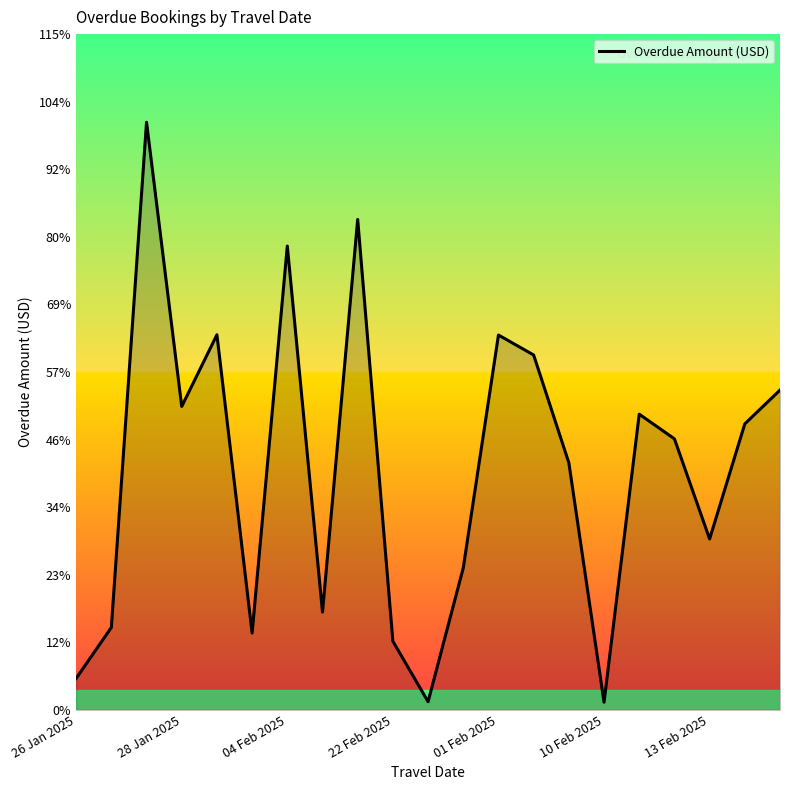

What is the sum of all values?

39491